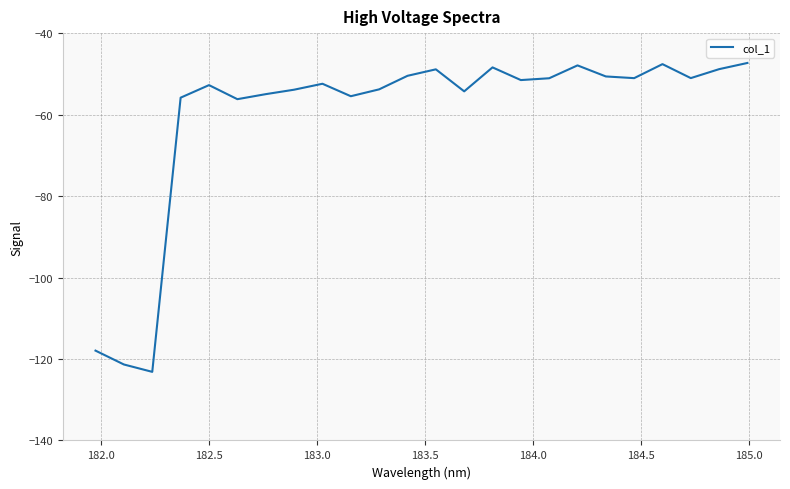

What is the smallest value displayed?

-123.2